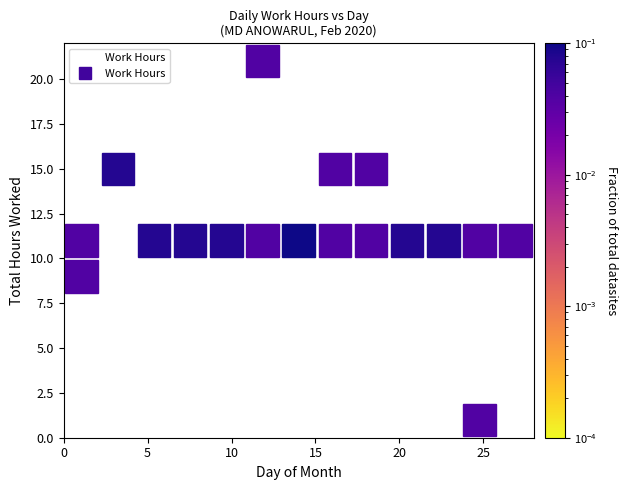

What is the range of Y values (max minus min)?

20.8